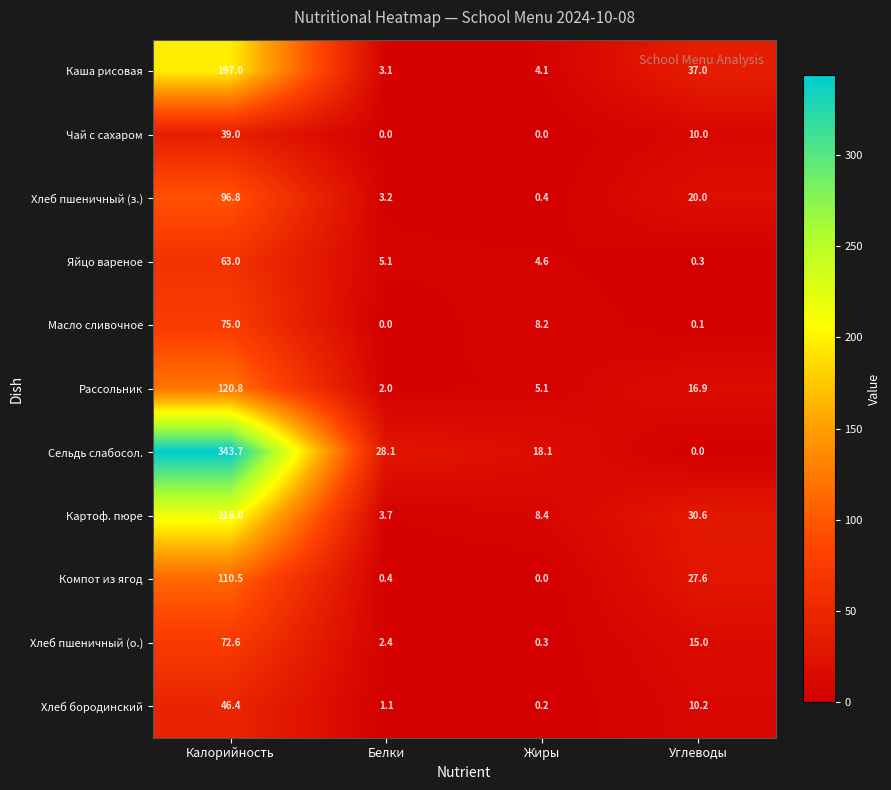

The Картоф. пюре series shows 8.4 at Жиры. True or false?

True